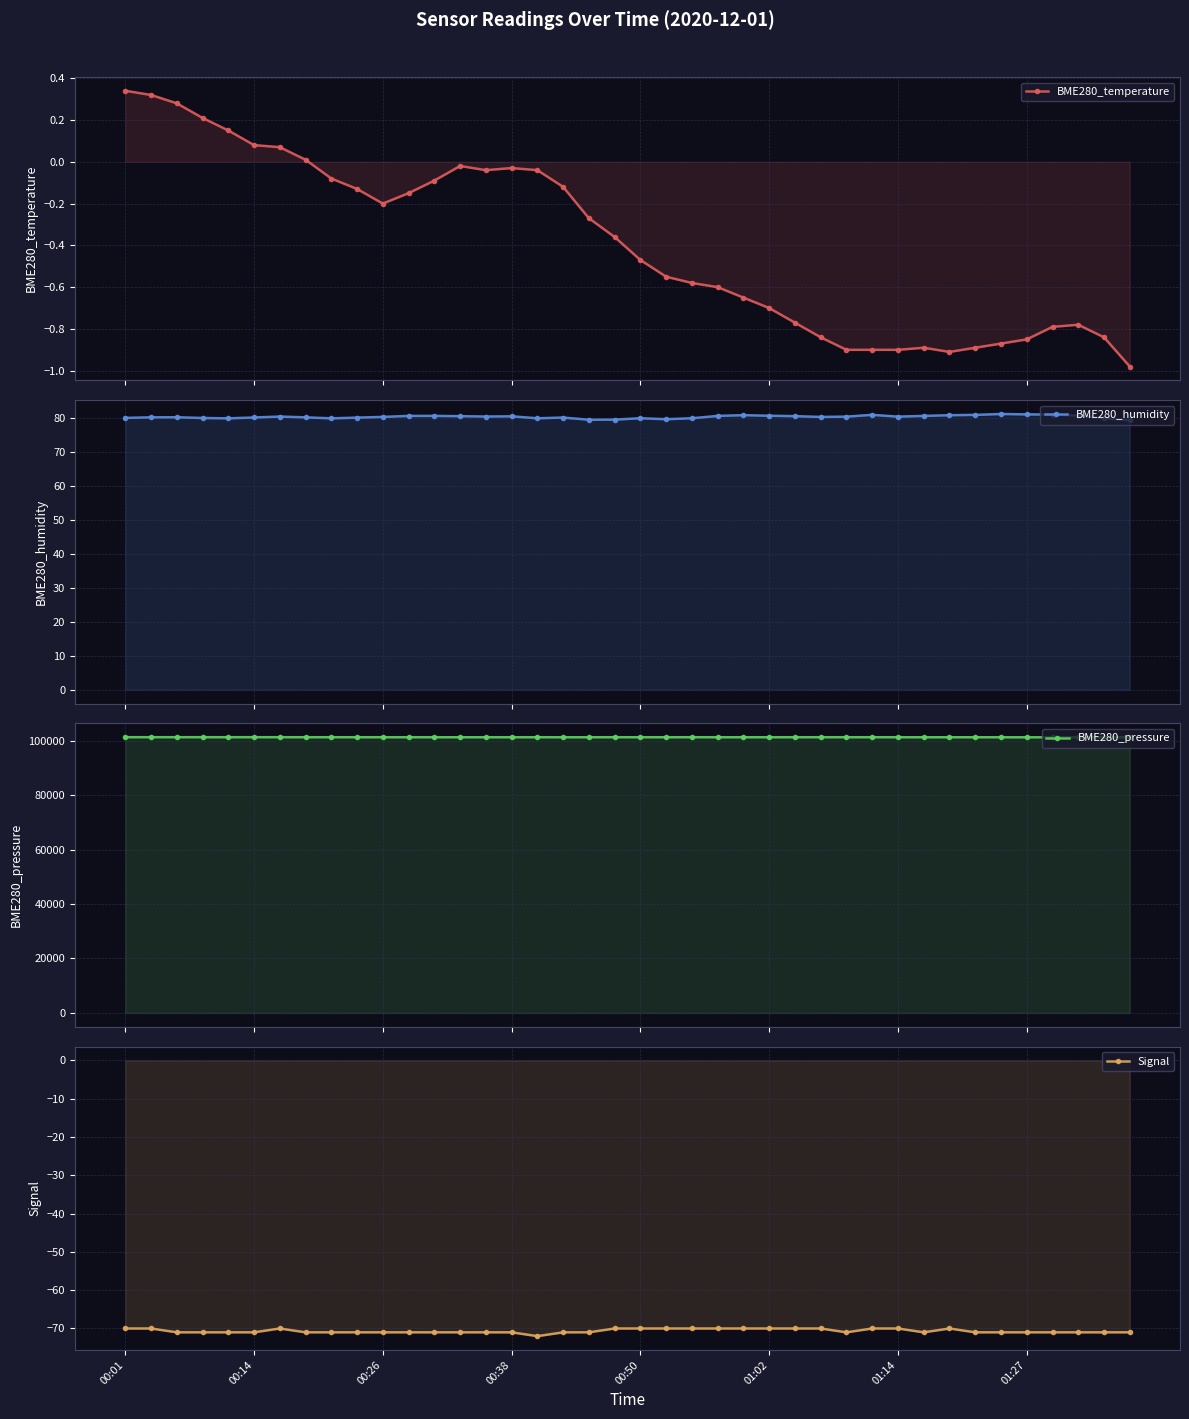

How many data points in BME280_temperature are less than 0?

32